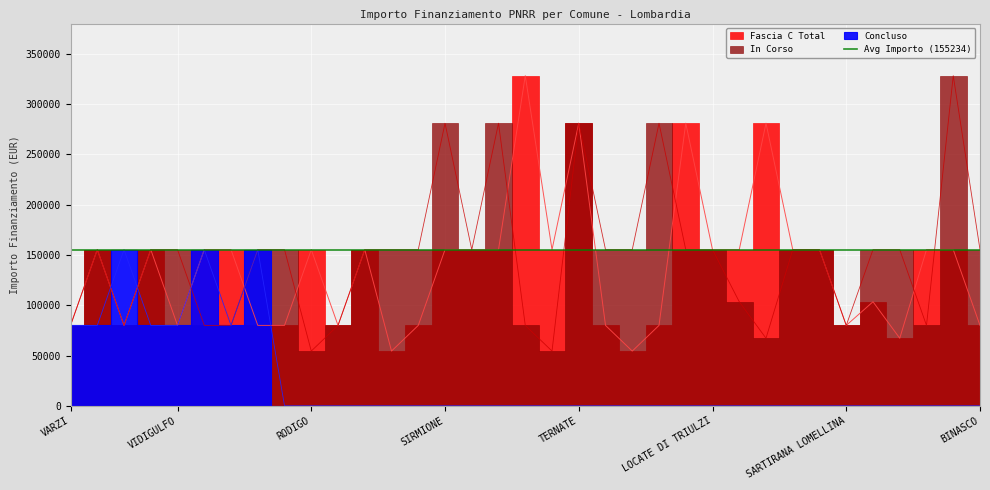

Which series has the largest range (max minus min)?

In Corso